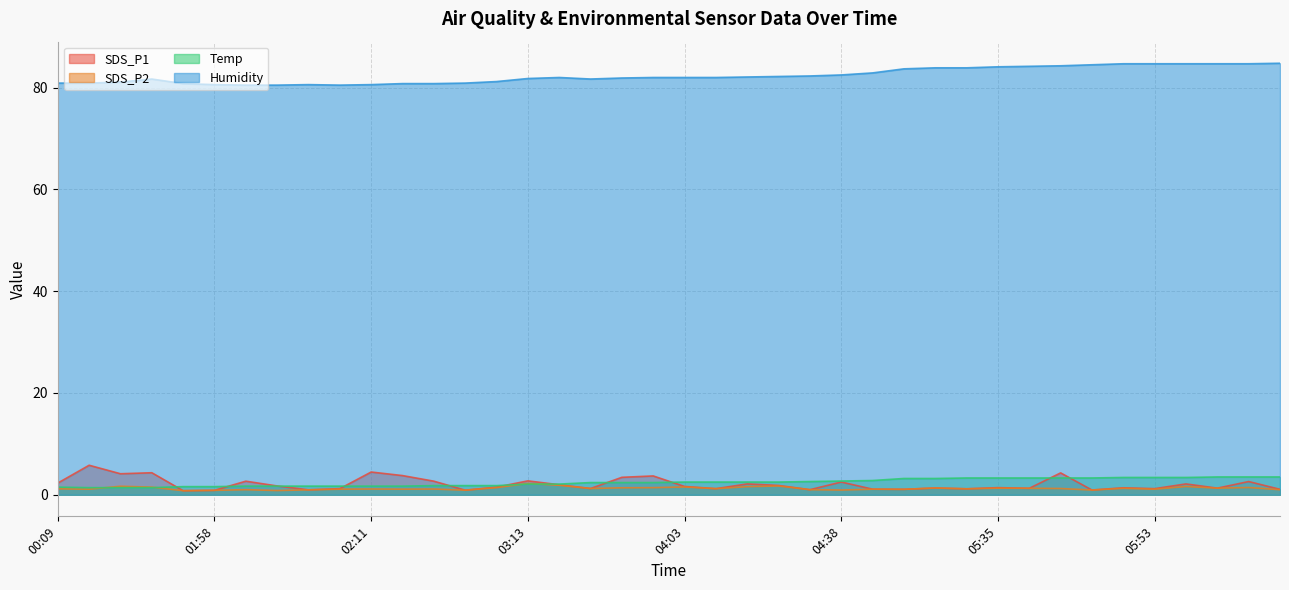

The value of SDS_P2 at 05:28 is 1.1. True or false?

True